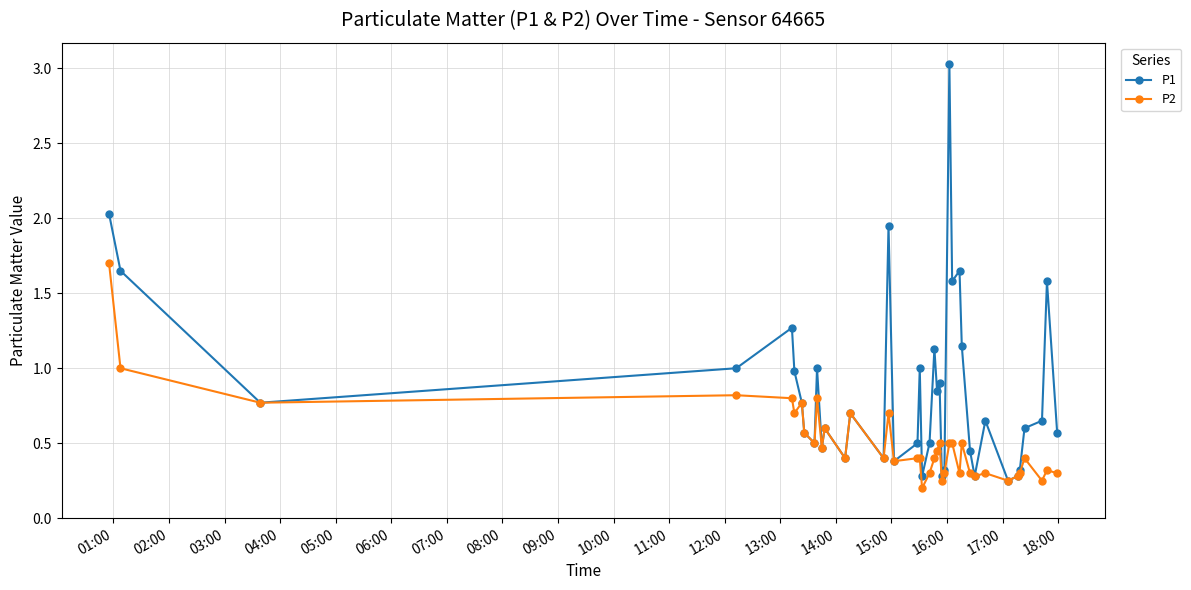

How many lines are shown in the chart?

2